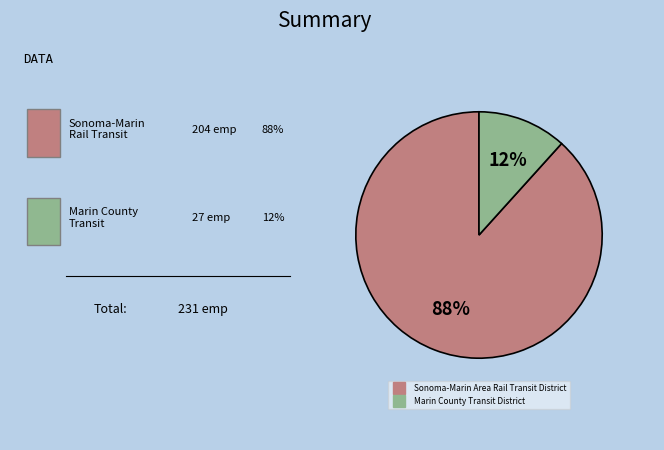

Does any single category account for the majority?

Yes